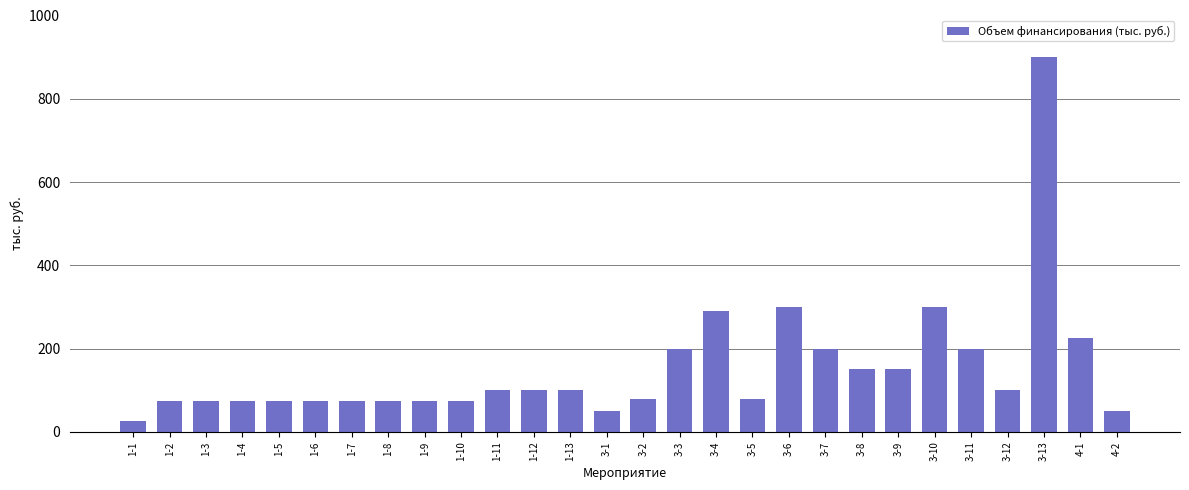

What value does the data have at 1-3, to the nearest 10?

80